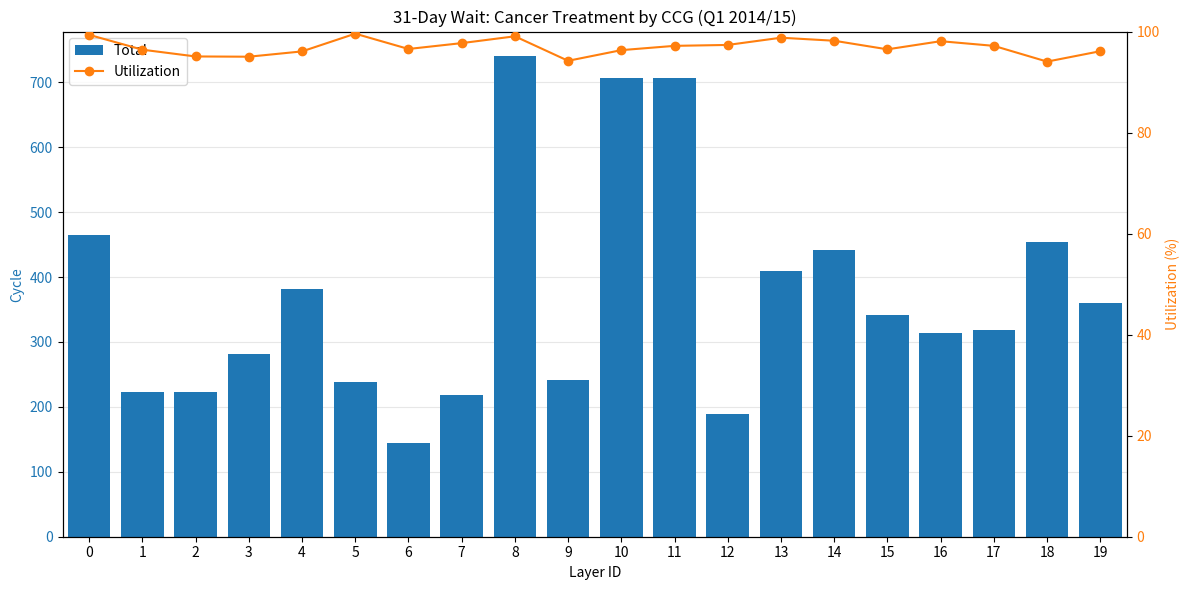

How many data points in Utilization are above 97?

10